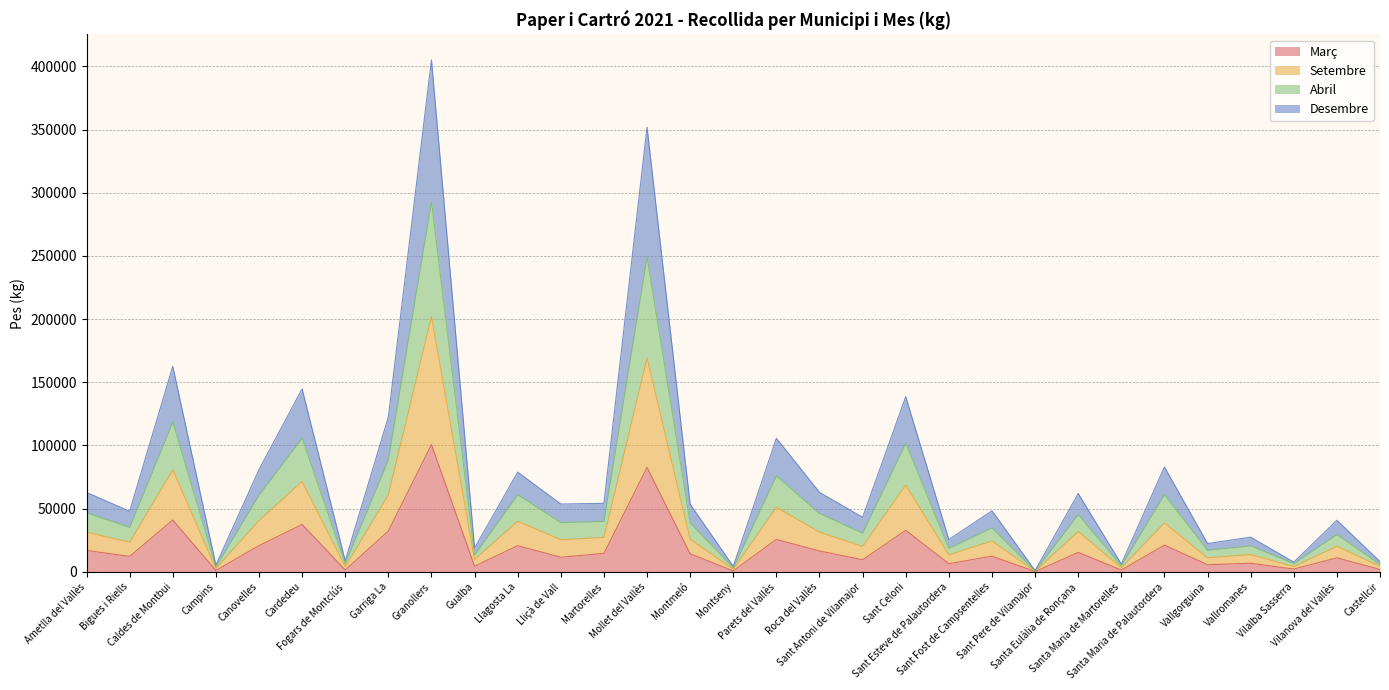

What is the total value across all series at Granollers?

405043.1